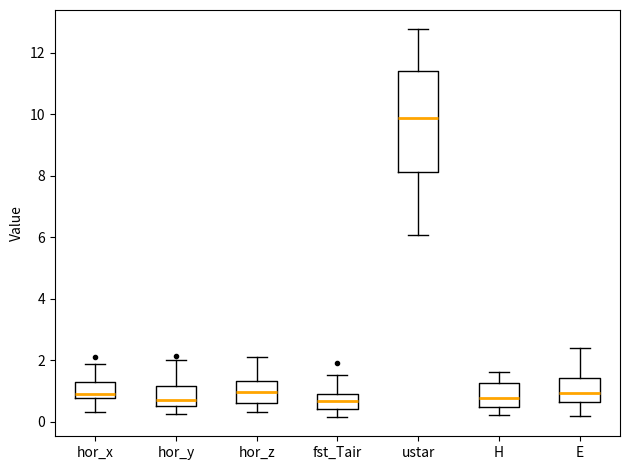

Reading left to right, read every box against the y-axis: the position of its median line, the range the box covers, and the ends of its whiskers. The values are not printed on the chart, so give them approximately, as read against the axis.

hor_x: median 1.0, box 0.8 to 1.2, whiskers 0.4 to 1.8
hor_y: median 0.6 (just above the box's lower edge), box 0.6 to 1.2, whiskers 0.2 to 2.0
hor_z: median 1.0, box 0.6 to 1.4, whiskers 0.4 to 2.2
fst_Tair: median 0.6, box 0.4 to 1.0, whiskers 0.2 to 1.6
ustar: median 9.8, box 8.2 to 11.4, whiskers 6.0 to 12.8
H: median 0.8, box 0.6 to 1.2, whiskers 0.2 to 1.6
E: median 1.0, box 0.6 to 1.4, whiskers 0.2 to 2.4